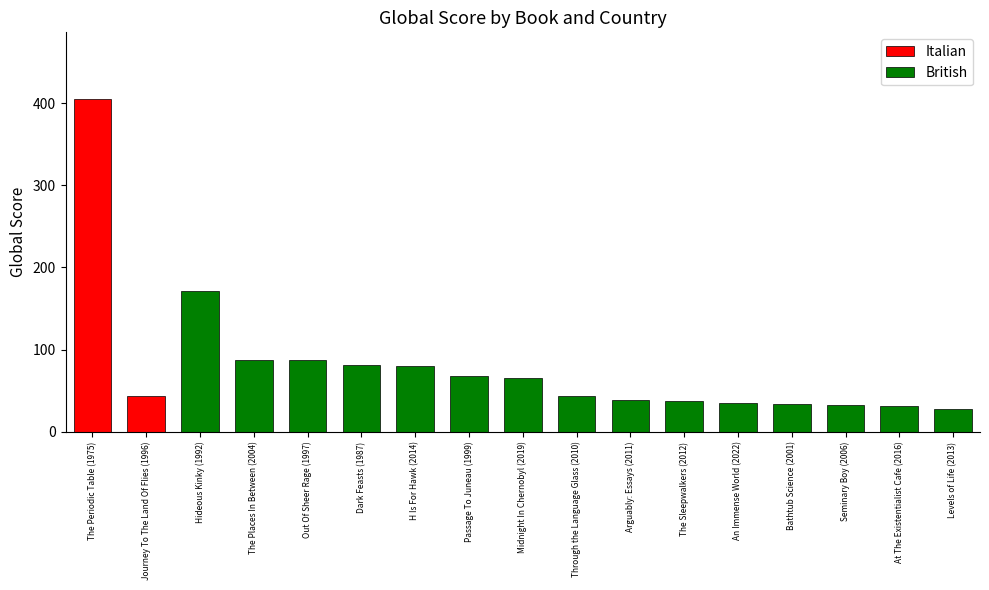

What is the difference between the maximum and minimum values in the British series?

143